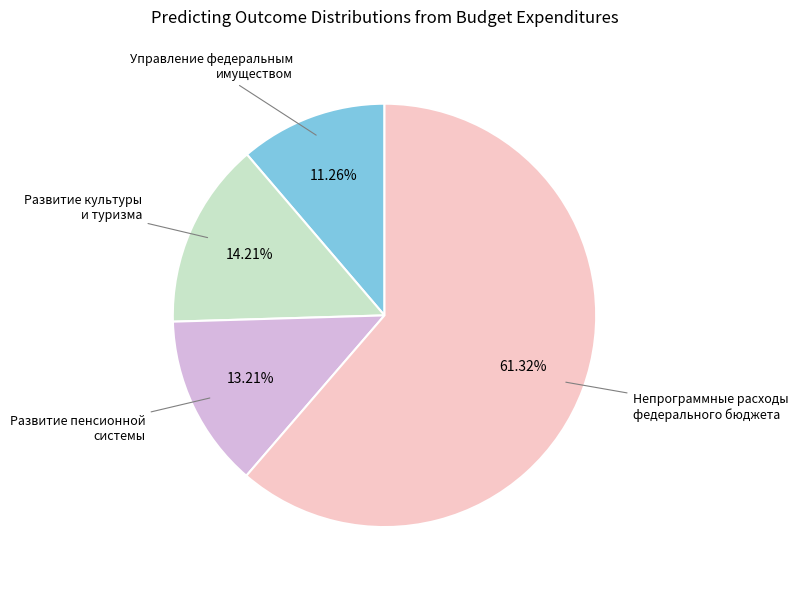

Is there any slice that represents more than half of the pie?

Yes